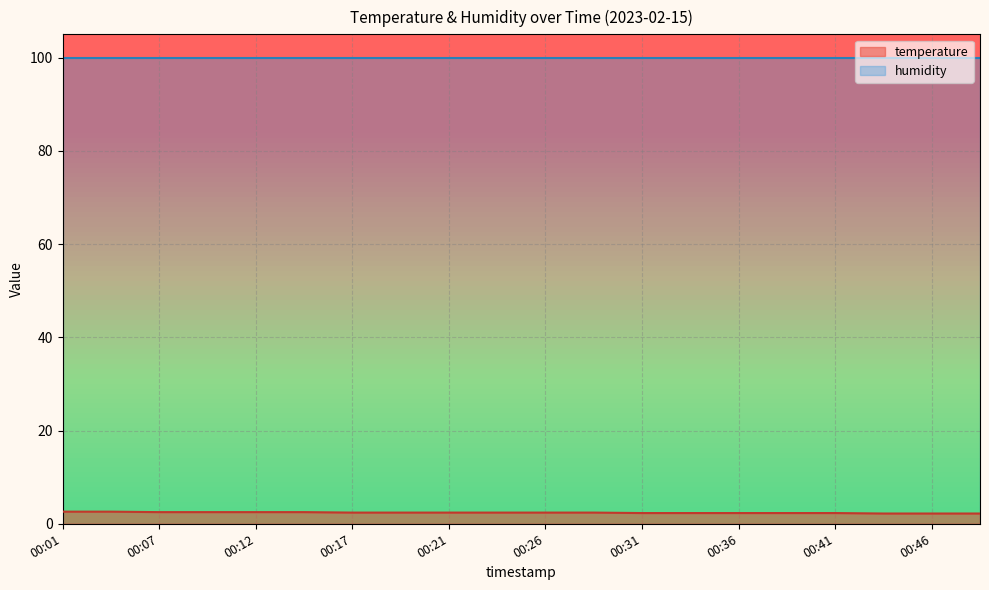

What is the approximate value at 00:01?

2.6